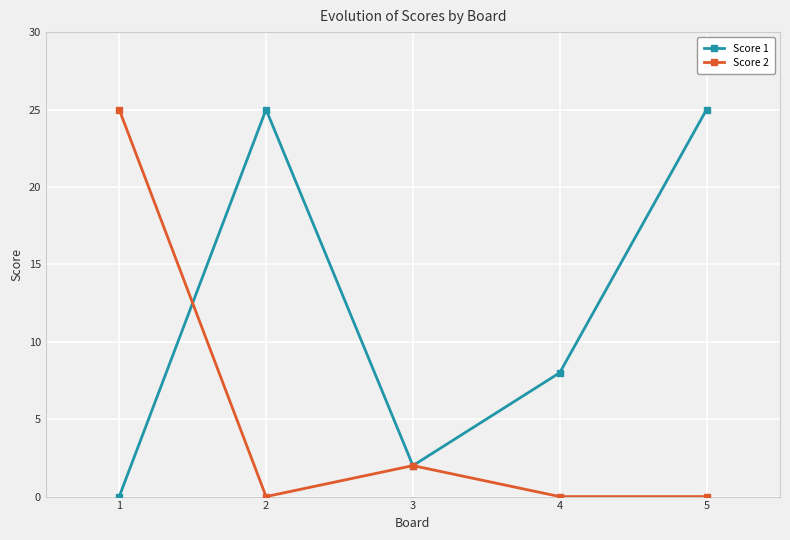

List the series in order of their overall mean, lowest first.

Score 2, Score 1